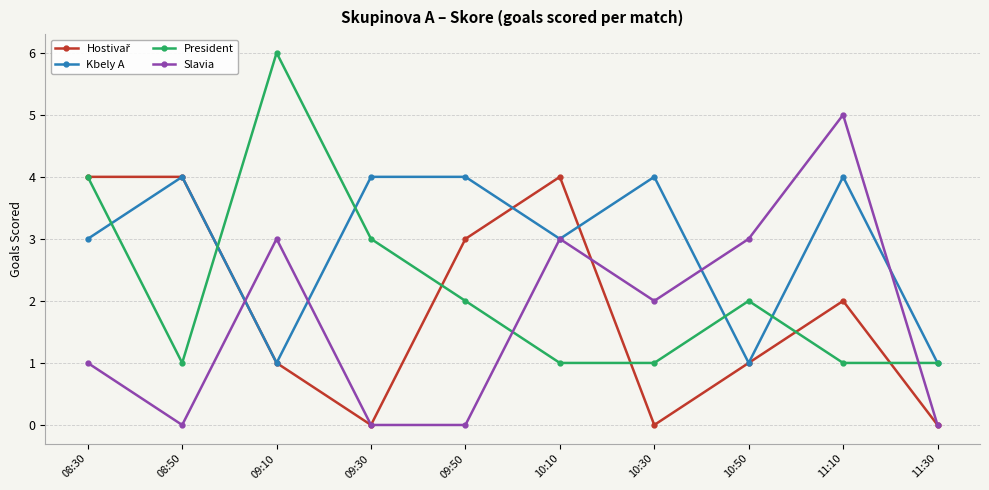

Which series has the largest total across all categories?

Kbely A